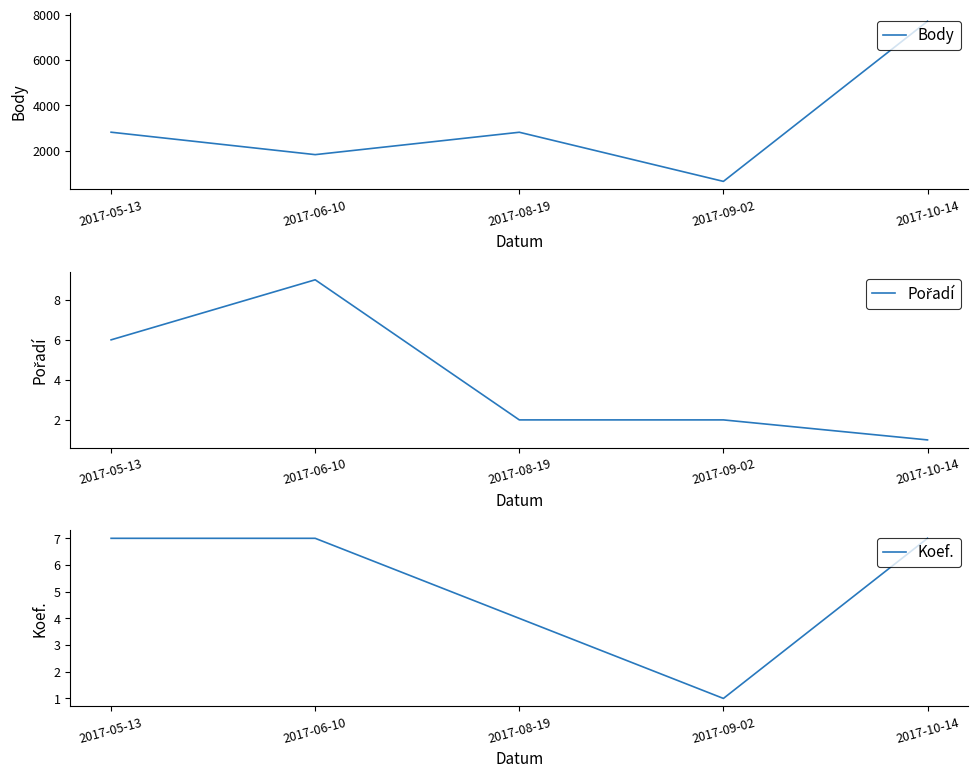

Which series has the largest total across all categories?

Body